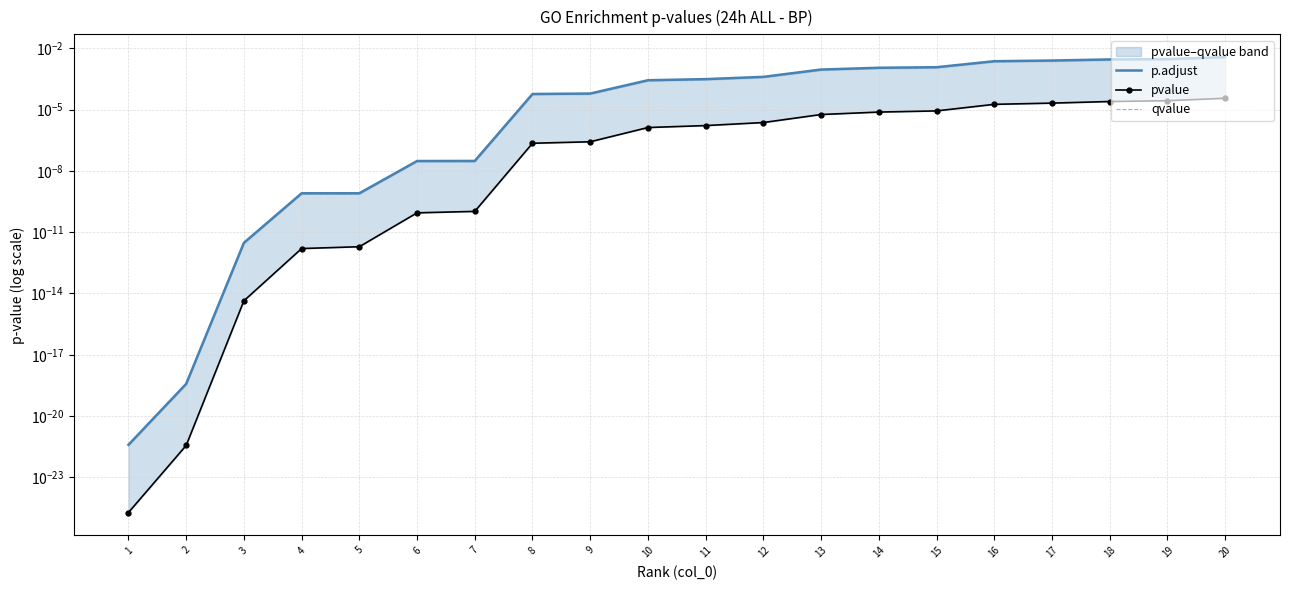

The value of qvalue at 16 is 0.0. True or false?

False